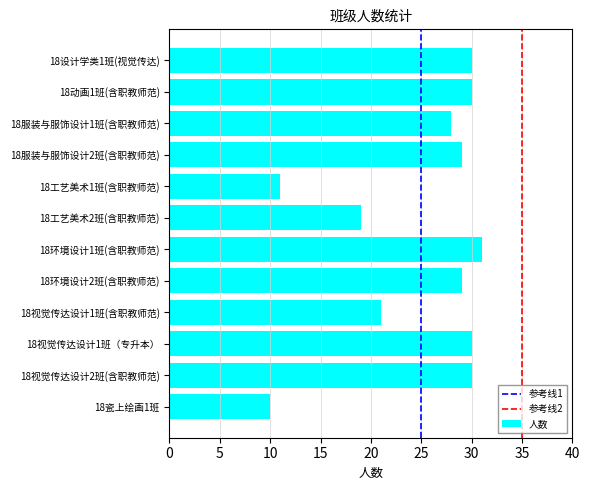

Count the number of data series in this chart.

1